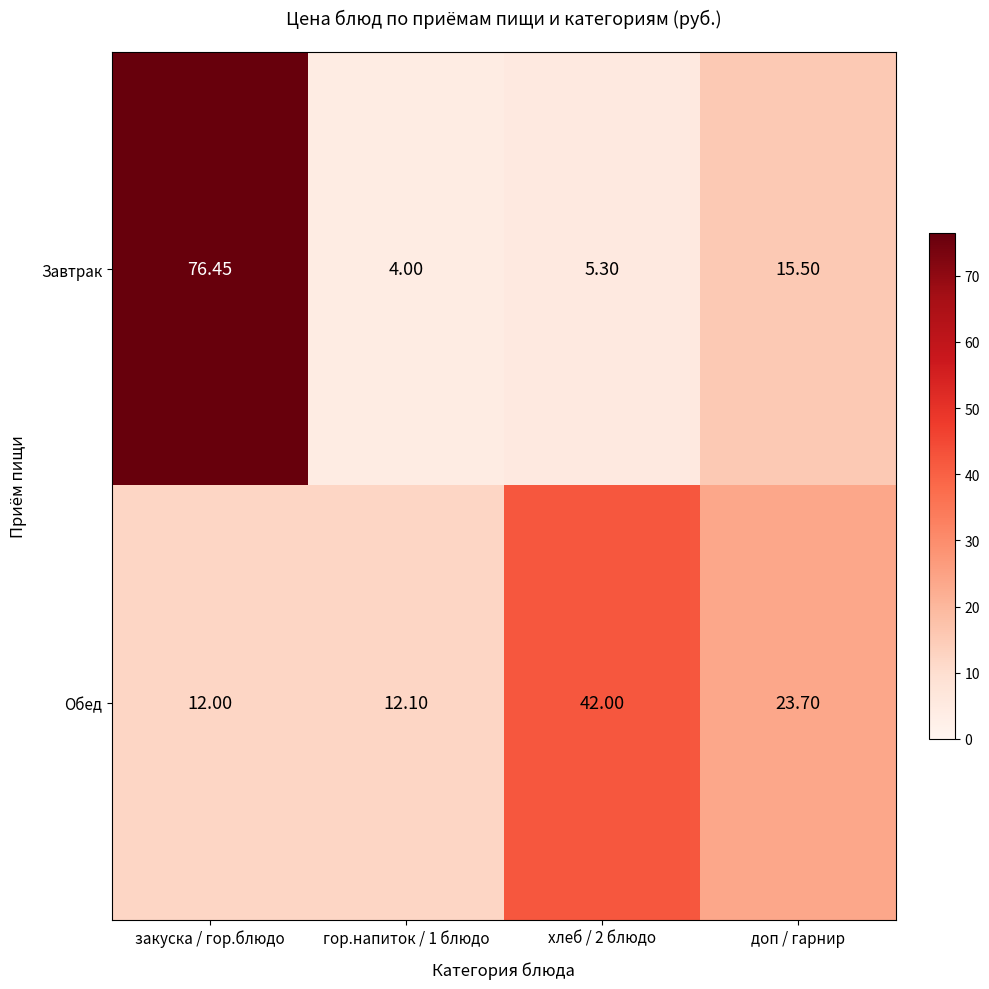

List the series in order of their overall mean, highest first.

Завтрак, Обед